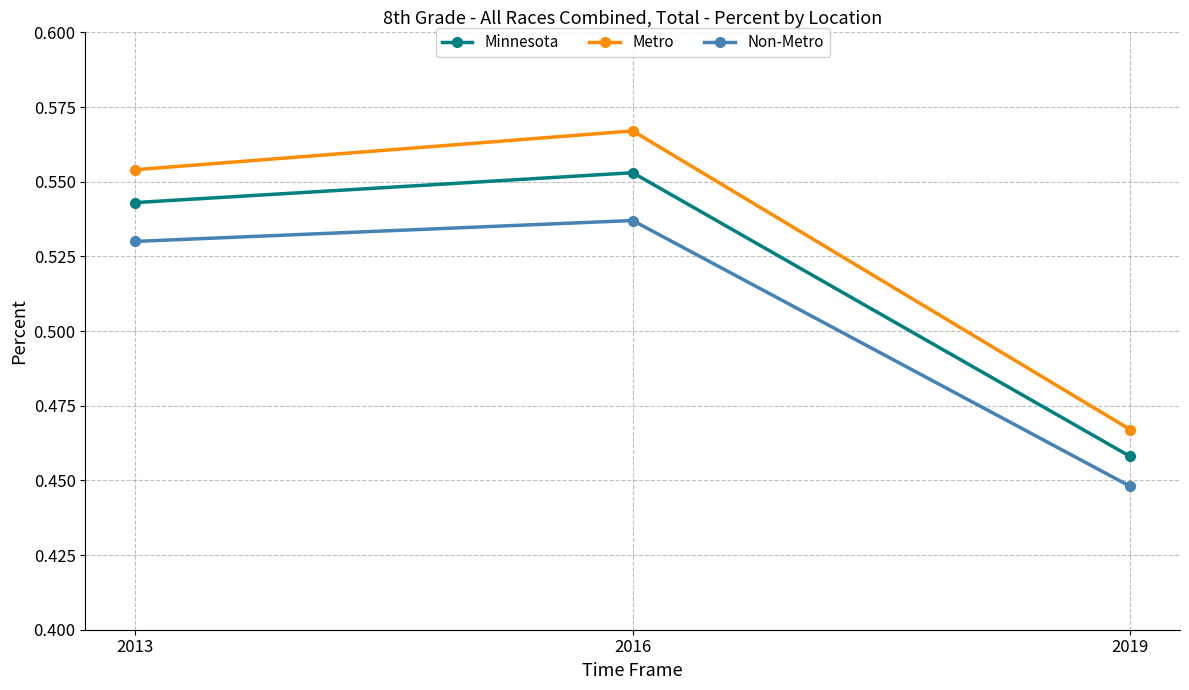

List the series in order of their overall mean, highest first.

Metro, Minnesota, Non-Metro